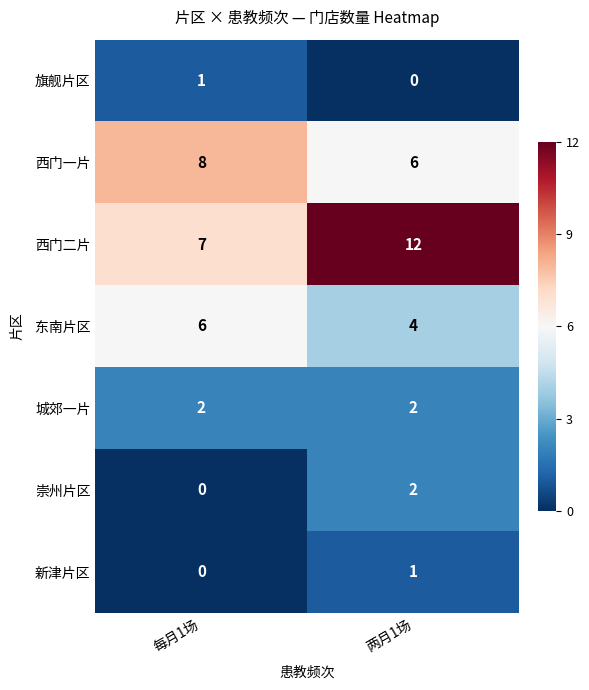

Which series has the widest spread of values?

西门二片